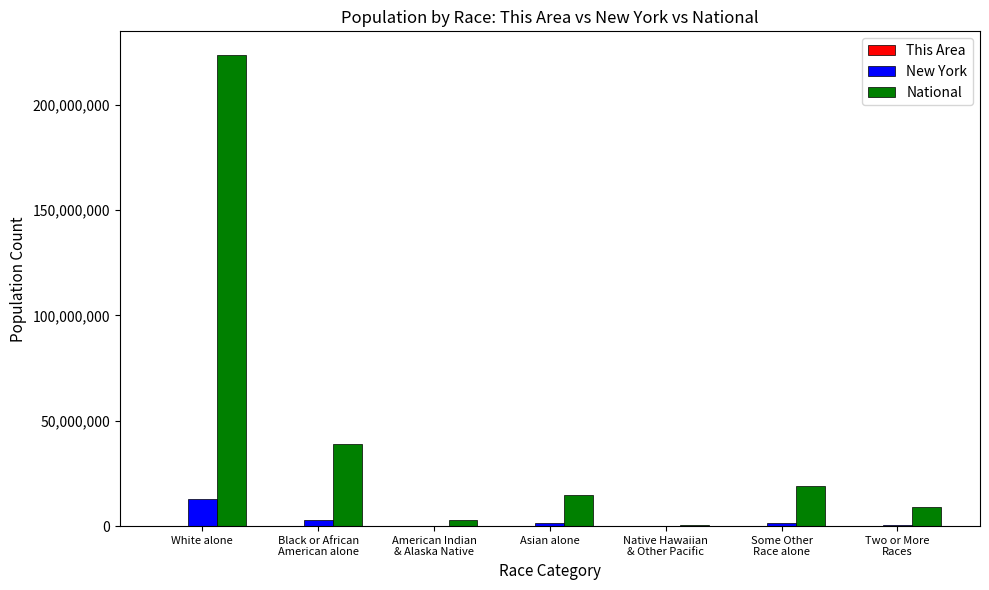

True or false: National has a value of 372718463 at White alone.

False